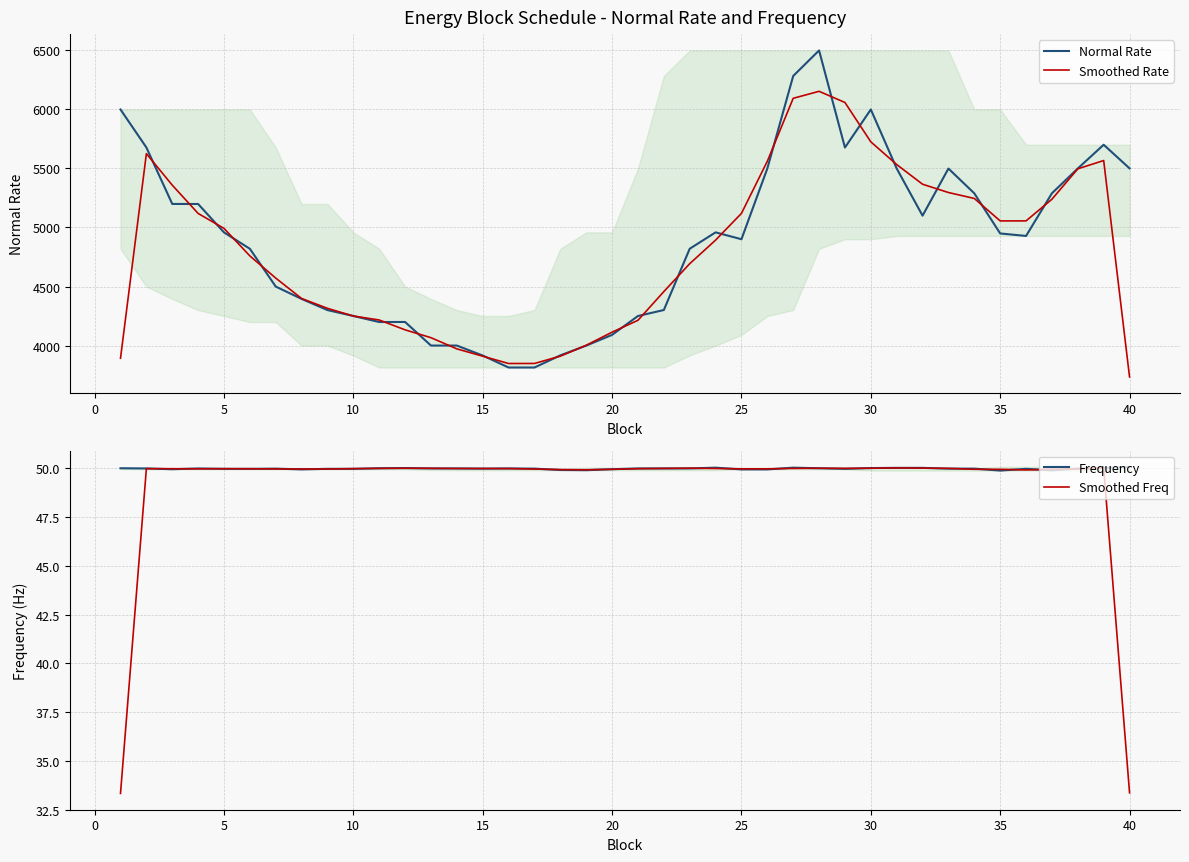

Rank the series by their maximum value, from lowest to highest.

Smoothed Freq, Frequency, Smoothed Rate, Normal Rate